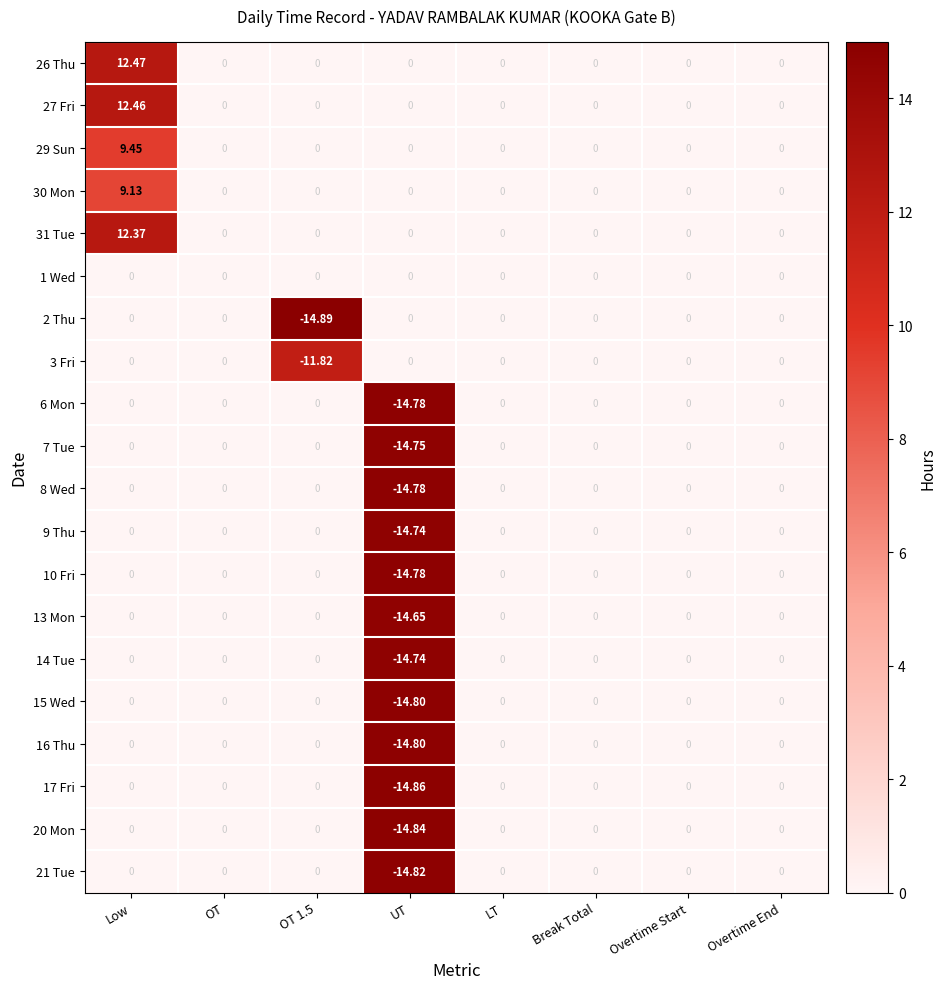

Is the value of 16 Thu at LT greater than the value of 9 Thu at UT?

Yes